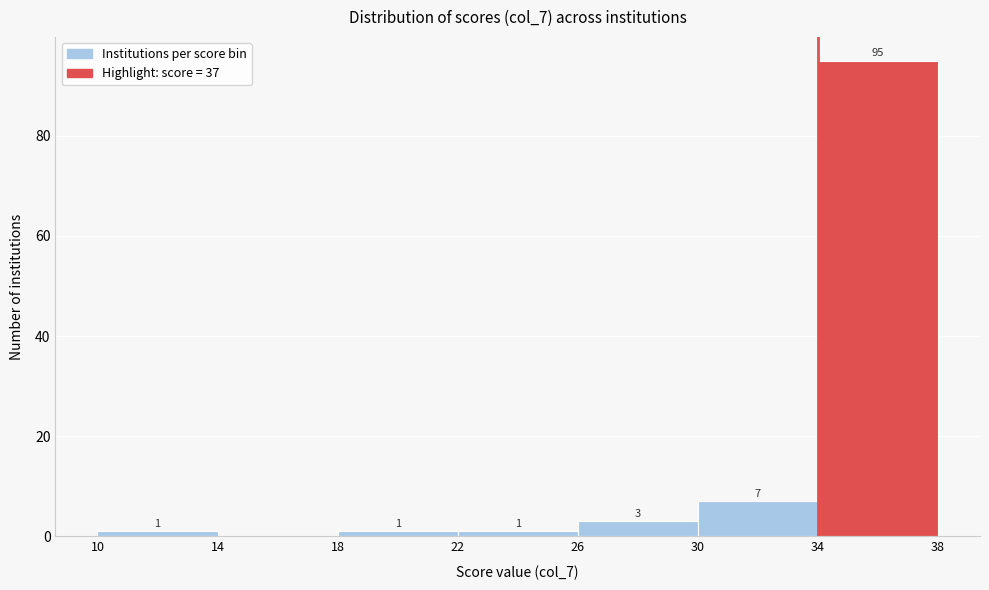

Over which range of the x-axis is the bar tallest?

34 to 38